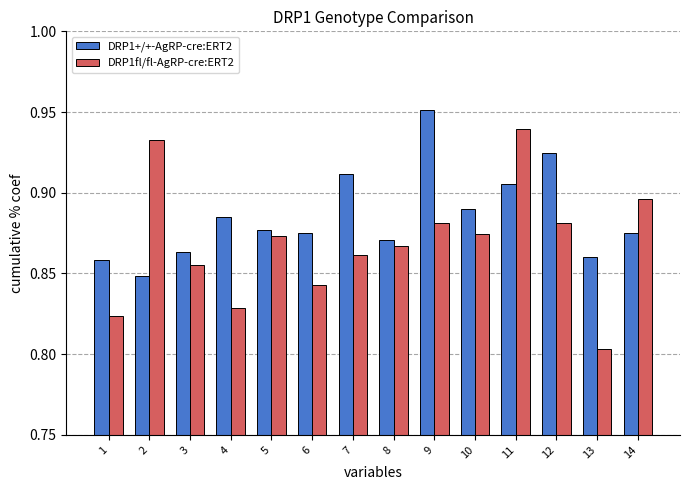

At which label does DRP1+/+-AgRP-cre:ERT2 reach its peak?

9